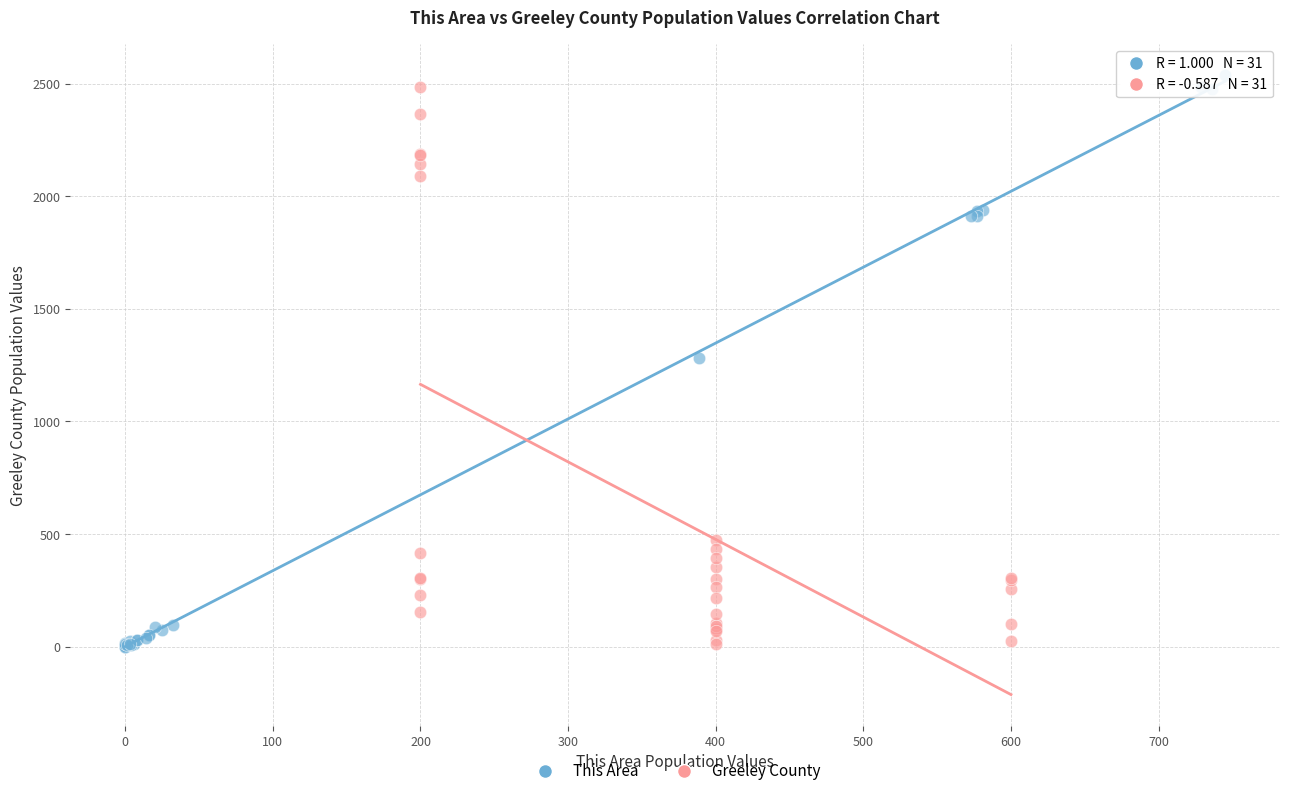

What are all the series names shown in the legend?

This Area, Greeley County